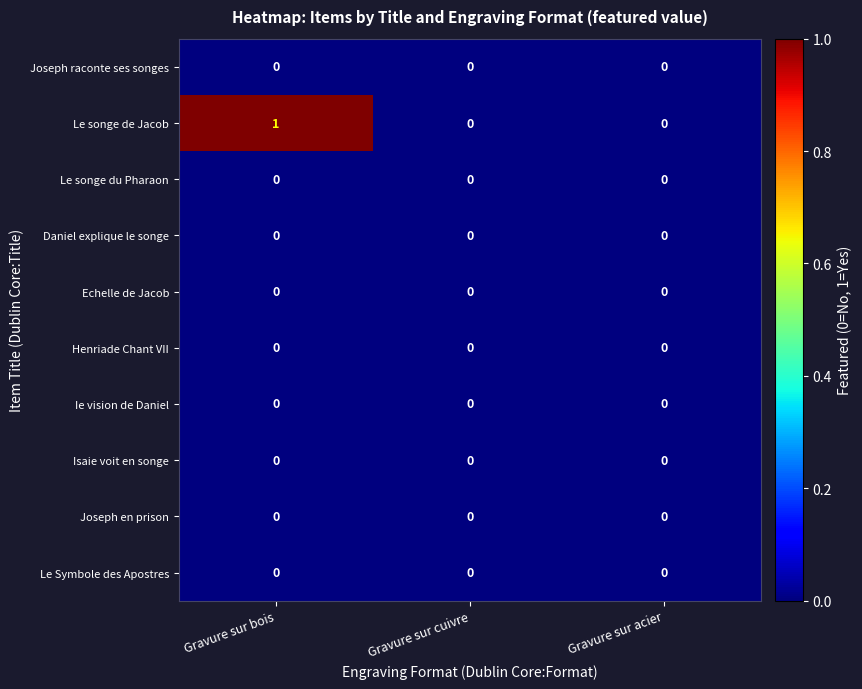

The value of Echelle de Jacob at Gravure sur cuivre is 0. True or false?

True